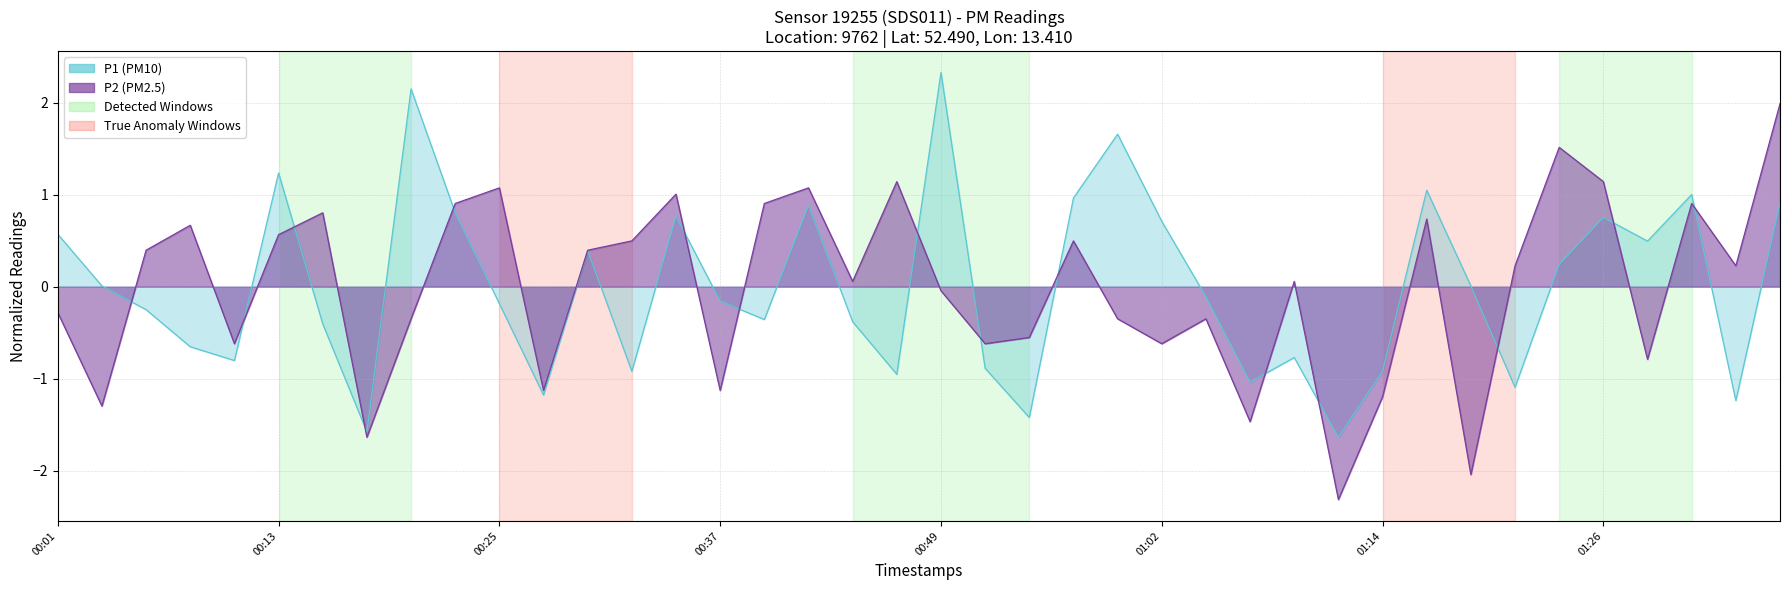

Which series changed the most between 00:25 and 01:14?

P2_line